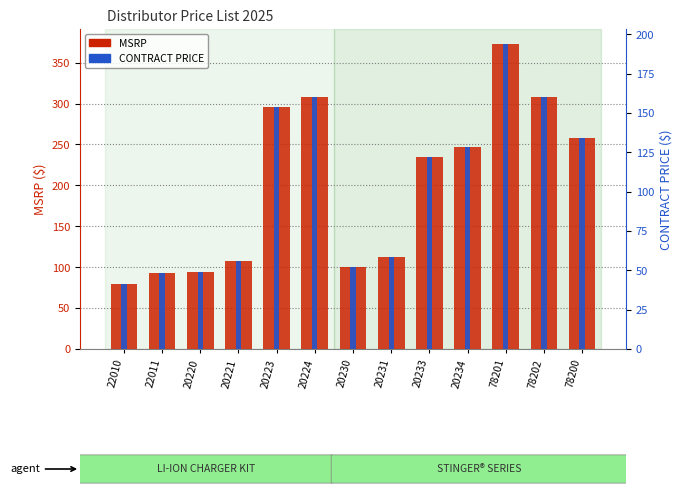

How many groups of bars are there?

13